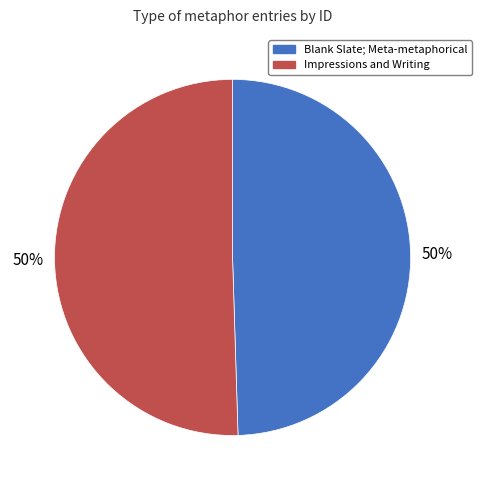

Combined, do Blank Slate; Meta-metaphorical and Impressions and Writing account for over 50%?

Yes